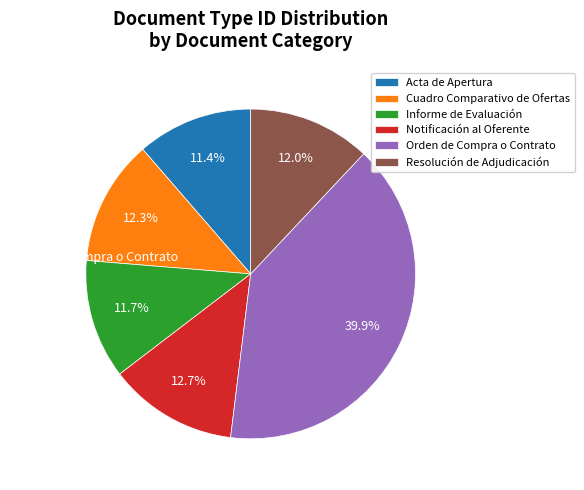

What is the ratio of the value at Resolución de Adjudicación to the value at Acta de Apertura?

1.1